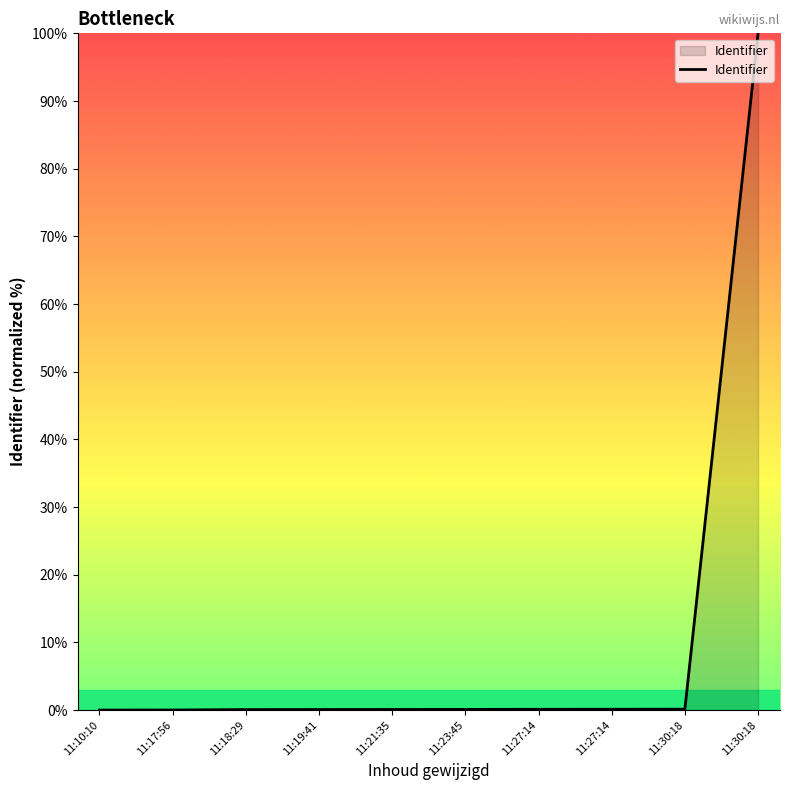

Is this an area chart (filled region under the line)?

Yes